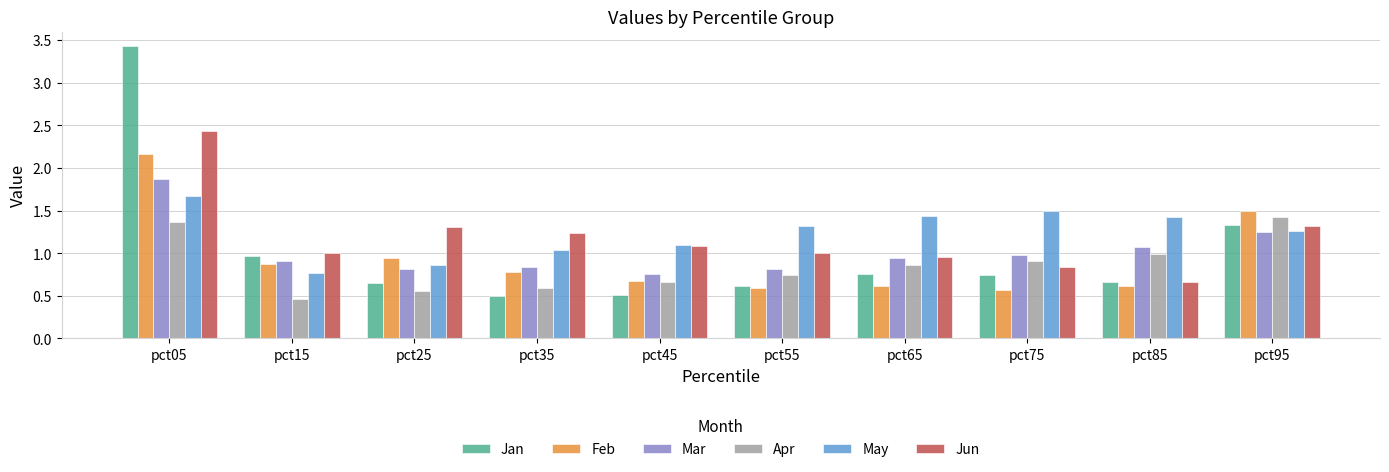

Between pct05 and pct25, which series saw the biggest shift?

Jan